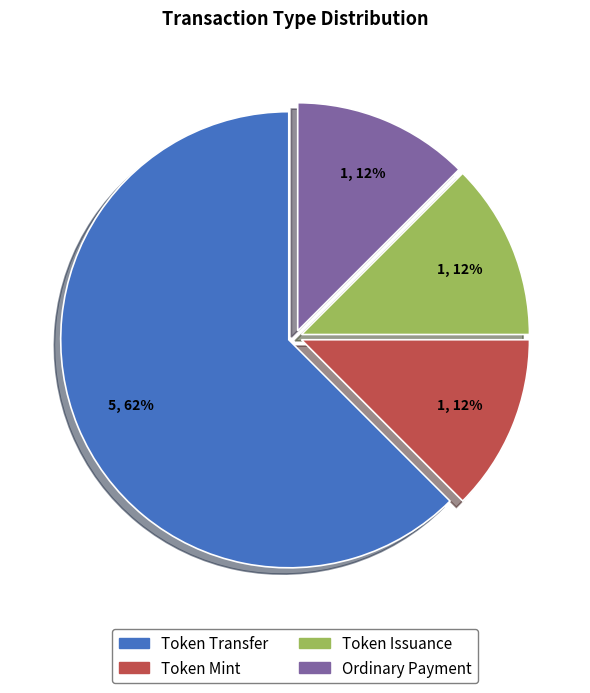

How many segments does this pie chart have?

4